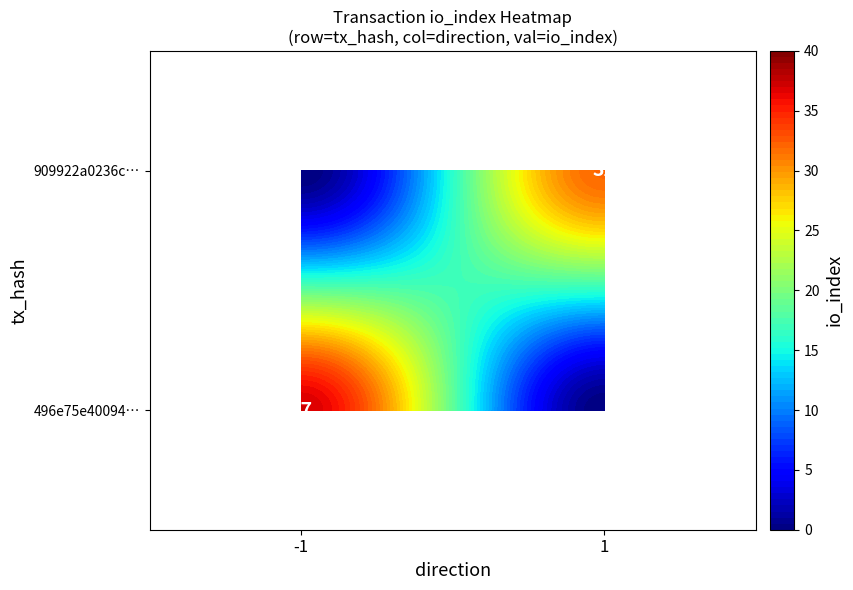

Between direction and io_index, which is larger?

io_index